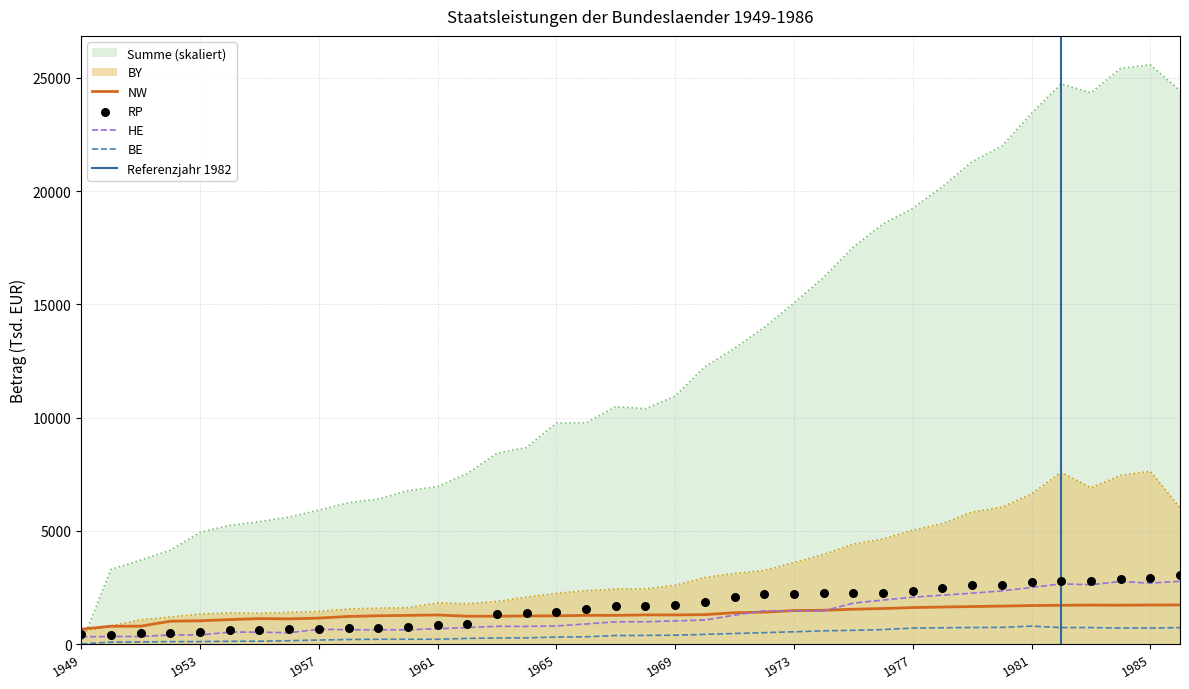

Is the value of Summe at 1983 greater than the value of HE at 1974?

Yes